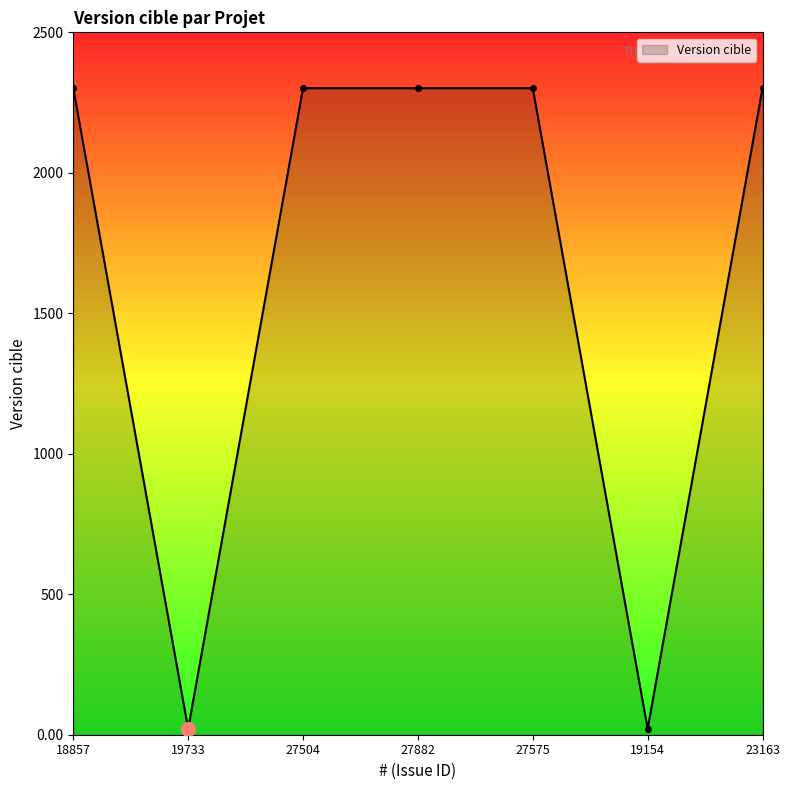

What is the change in value from 19733 to 27575?

+2280.0